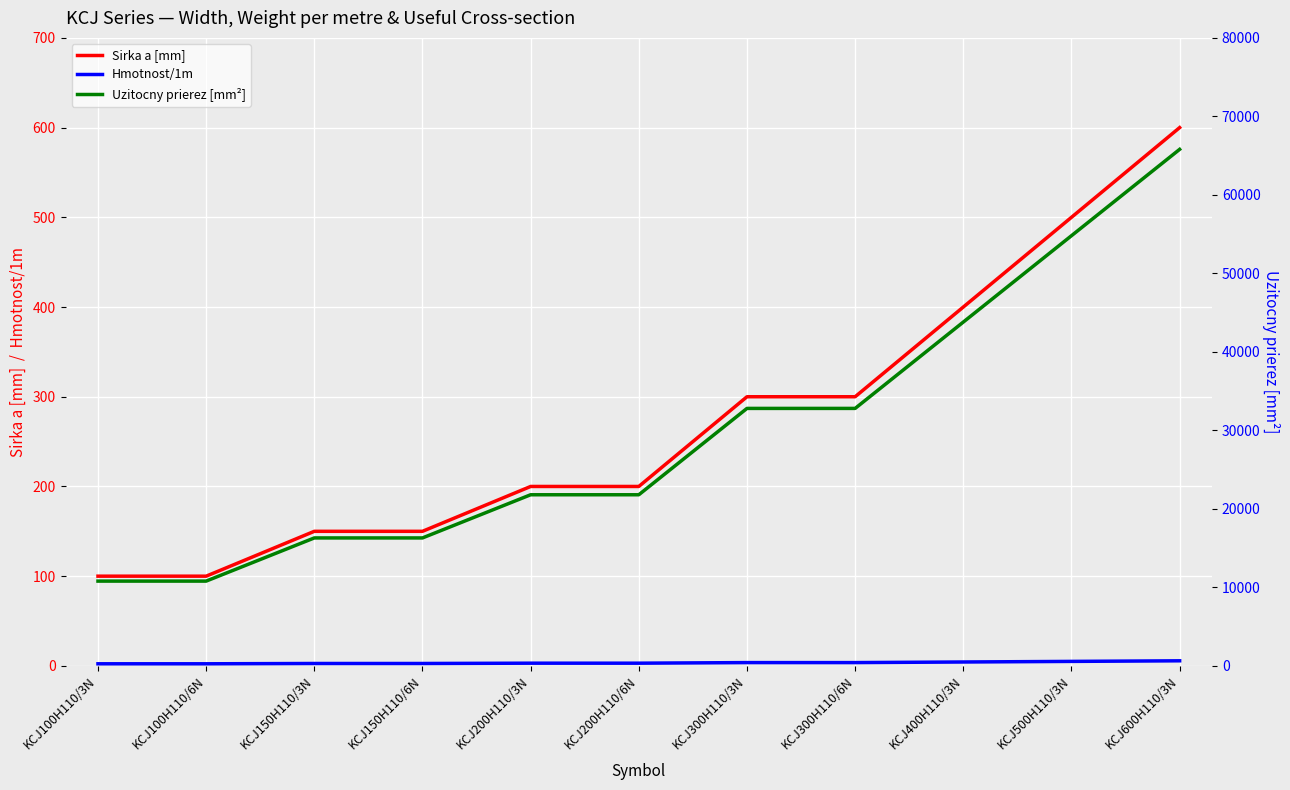

What is the value of the Sirka a [mm] point at the 5th from the left?

200.0